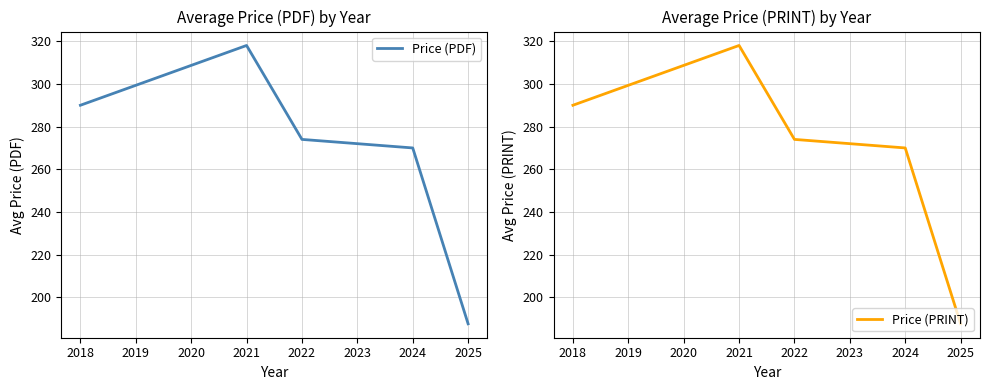

How many interior local peaks does the Price (PDF) series have?

1